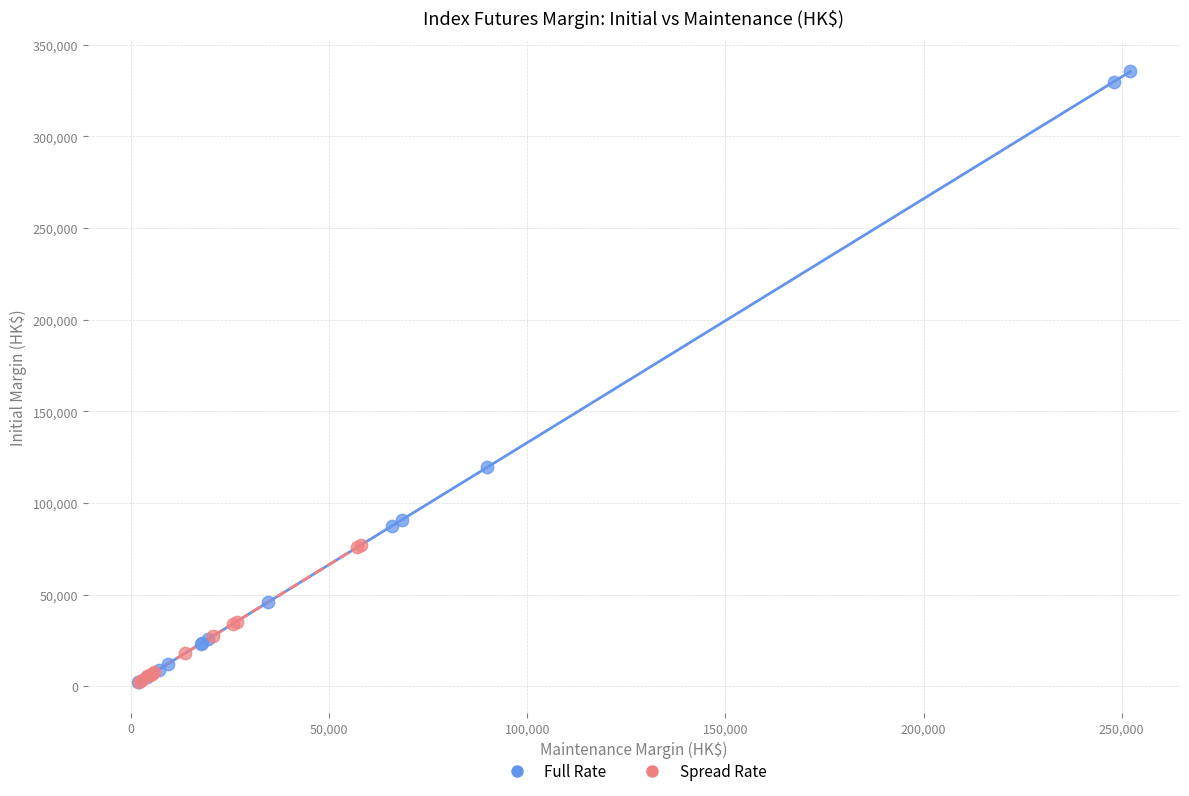

Which series reaches the maximum Y coordinate?

Full Rate